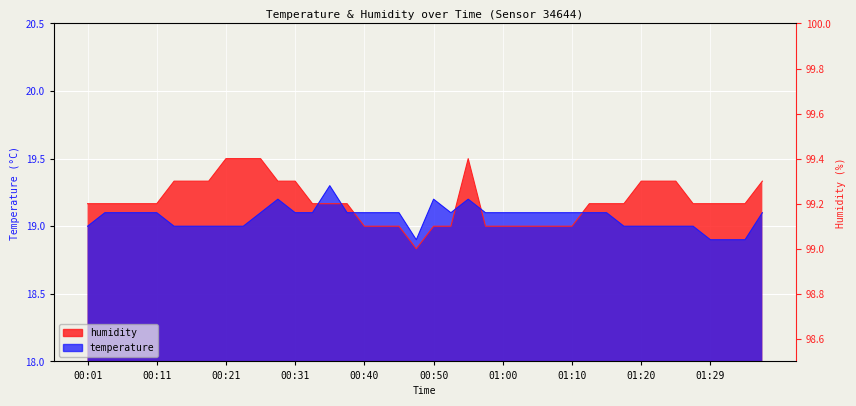

Rank the categories by humidity value from highest to lowest.

00:21, 00:23, 00:26, 00:55, 00:14, 00:16, 00:19, 00:28, 00:31, 01:20, 01:22, 01:25, 01:37, 00:01, 00:04, 00:06, 00:09, 00:11, 00:33, 00:36, 00:38, 01:12, 01:15, 01:17, 01:27, 01:29, 01:32, 01:35, 00:40, 00:43, 00:45, 00:50, 00:53, 00:58, 01:00, 01:02, 01:05, 01:07, 01:10, 00:48